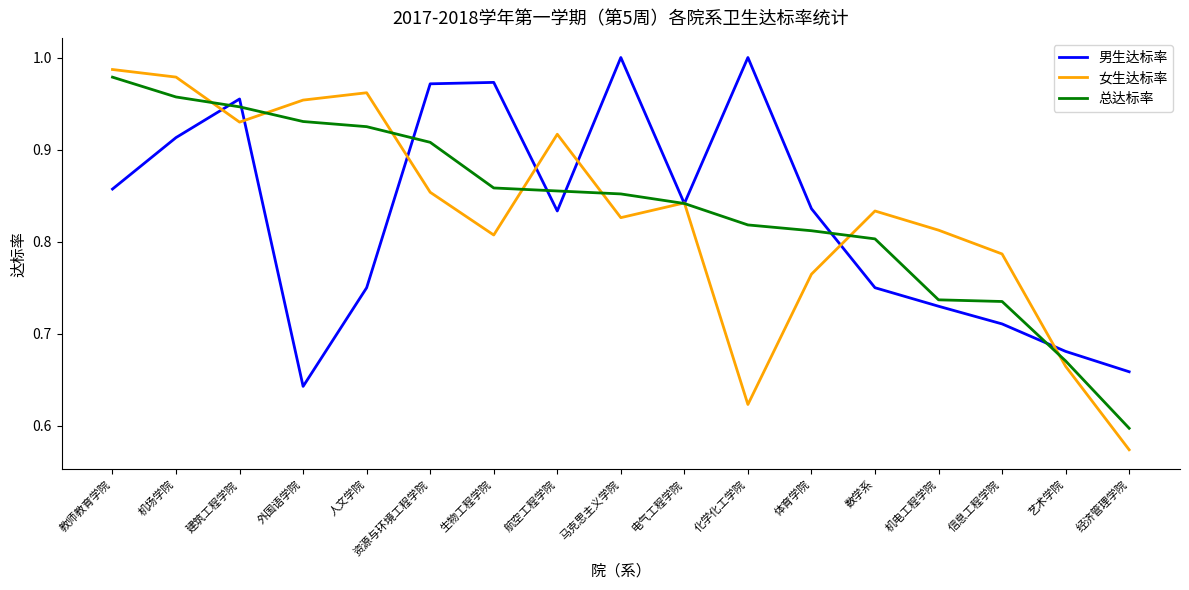

Does the chart display data point markers on the line(s)?

No